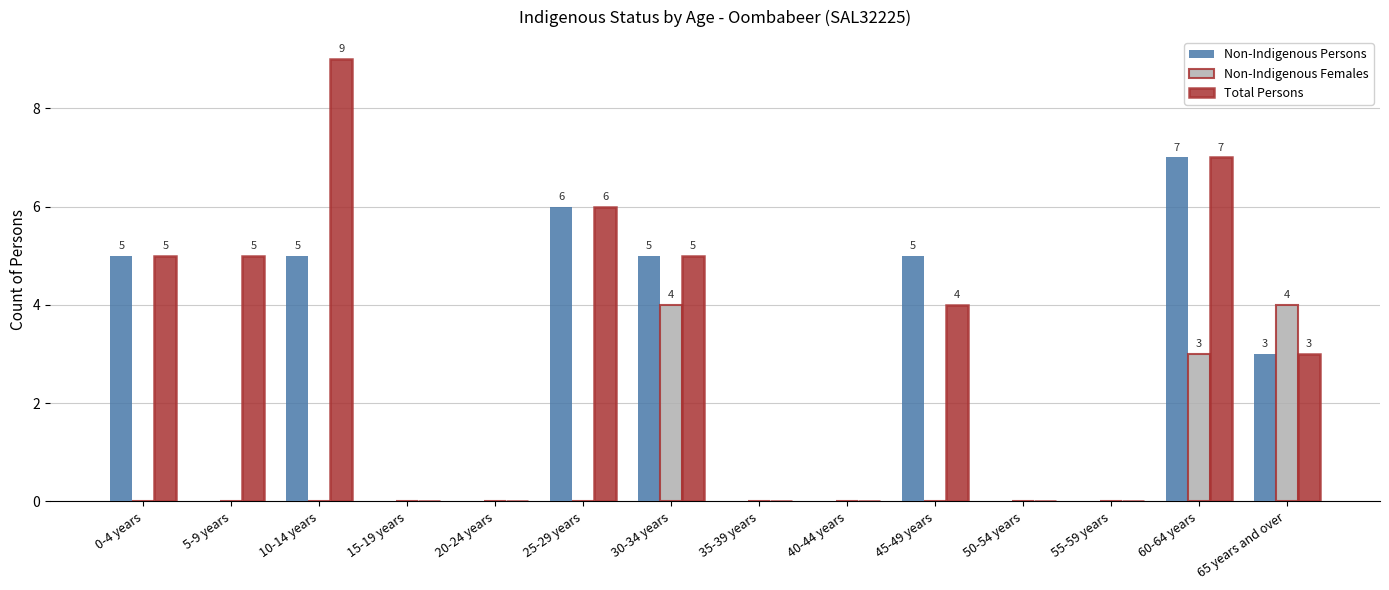

What is the sum of the Total Persons values at 60-64 years and 5-9 years?

12